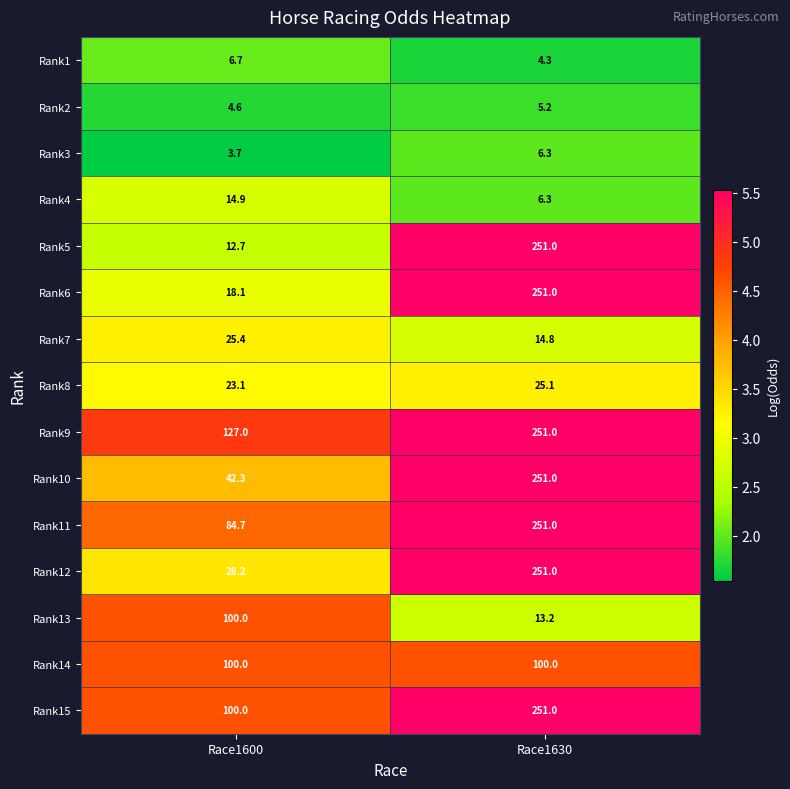

True or false: Rank4 has a value of 11.1 at Race1630.

False